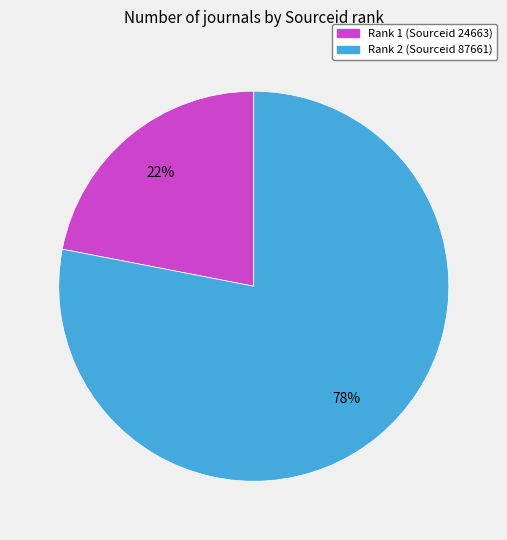

What percentage is the Rank 1 (Sourceid 24663) slice, to the nearest percent?

22%